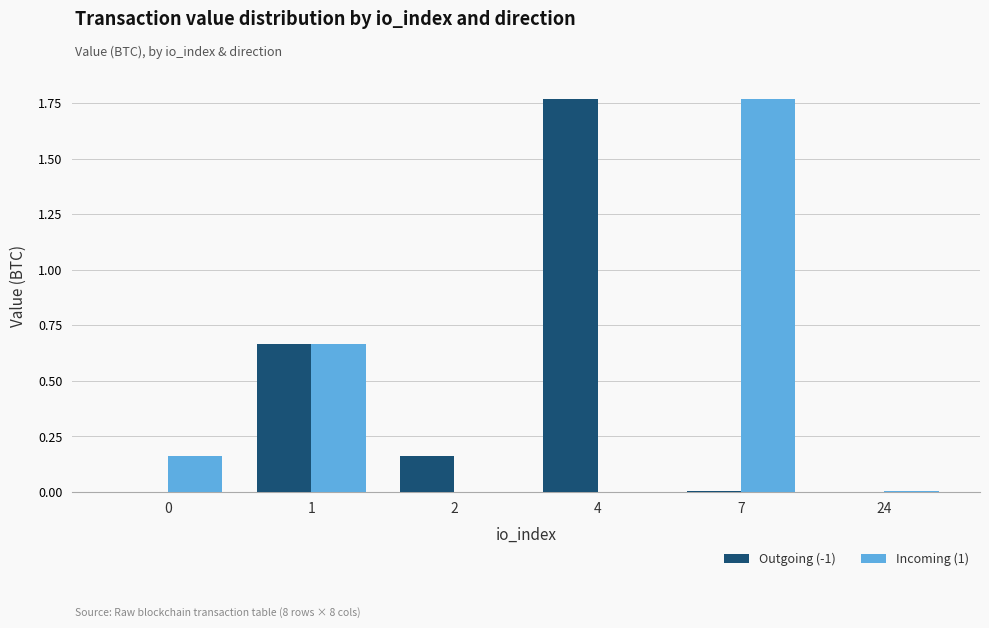

Between 1 and 4, which series saw the biggest shift?

Outgoing (-1)